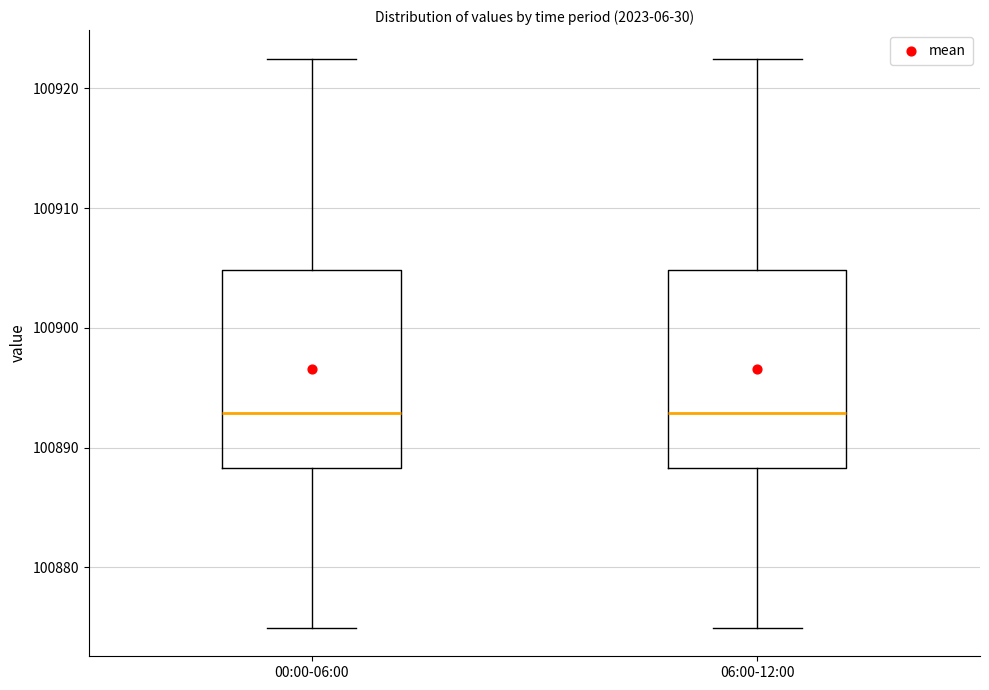

Reading left to right, transcribe this box plot: for each box, give where its median line is, the range the box spans, and where its two whiskers end, as read against the y-axis. The values are not printed on the chart, so give them approximately, as read against the axis.

00:00-06:00: median 100893, box 100888 to 100905, whiskers 100875 to 100923
06:00-12:00: median 100893, box 100888 to 100905, whiskers 100875 to 100923